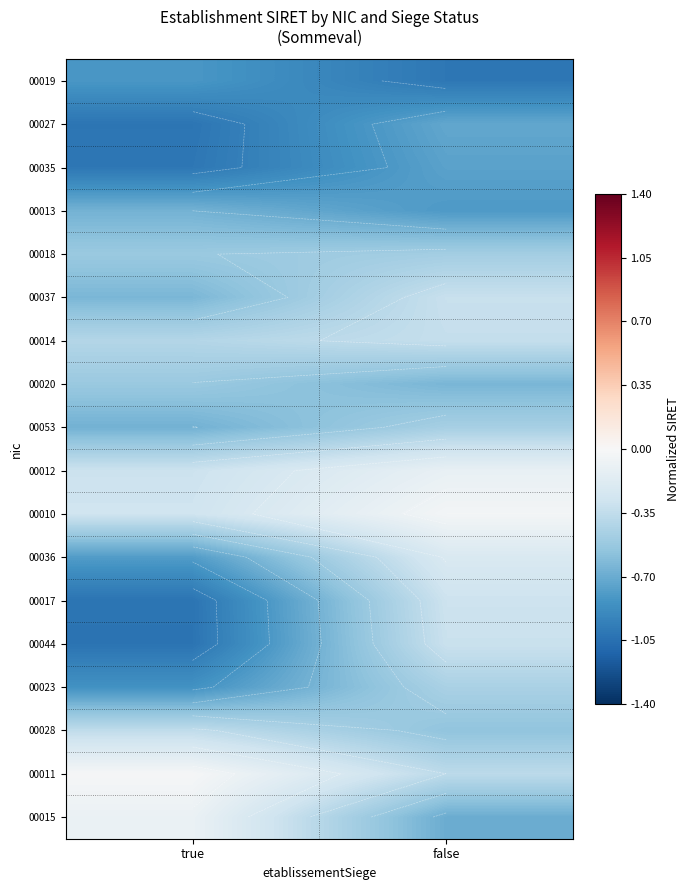

What is the sum of all 00015 values?

-0.8